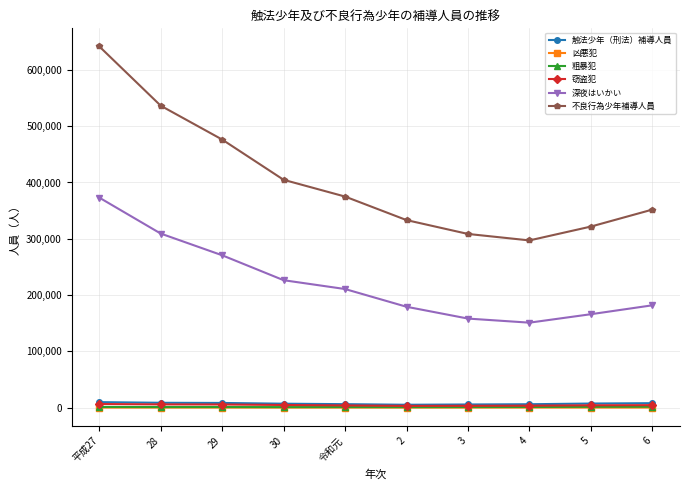

True or false: 不良行為少年補導人員 and 粗暴犯 cross at least once.

False